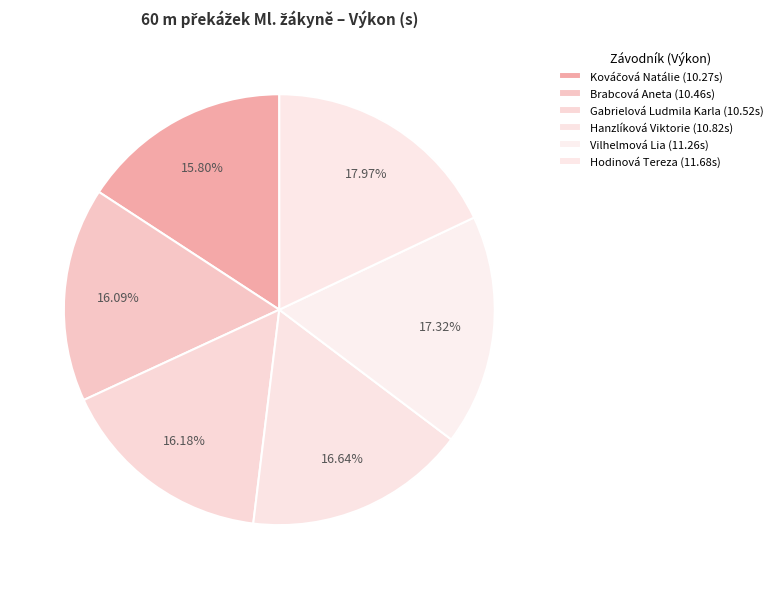

Rank the categories by value from lowest to highest.

Kováčová Natálie, Brabcová Aneta, Gabrielová Ludmila Karla, Hanzlíková Viktorie, Vilhelmová Lia, Hodinová Tereza